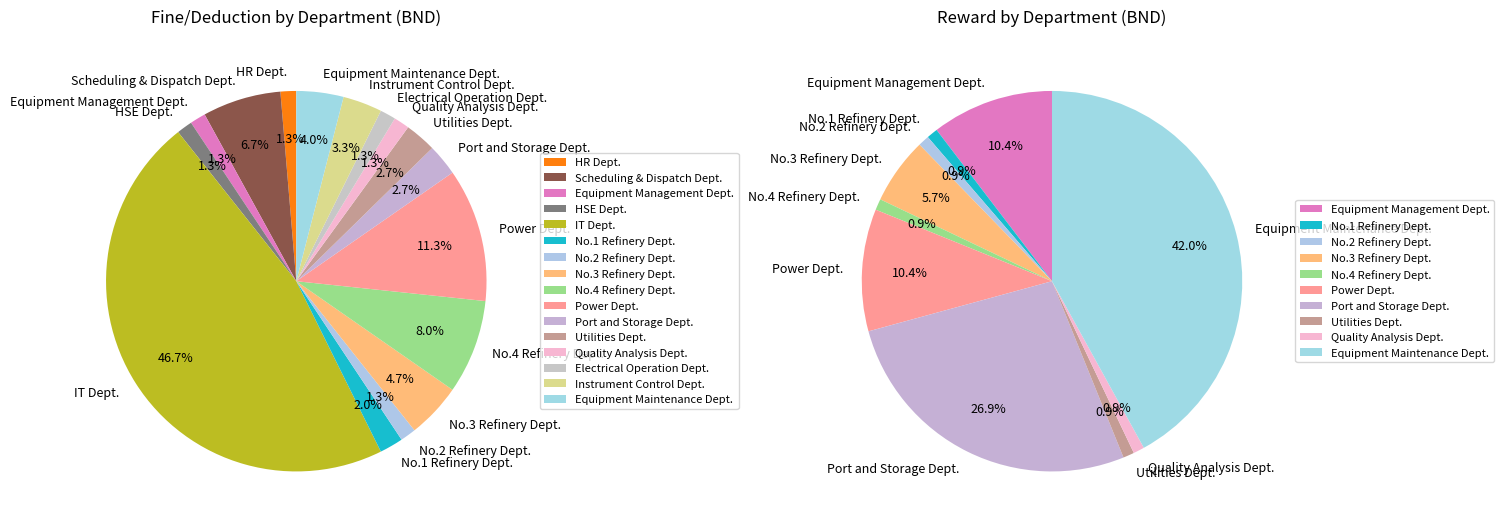

What is the largest slice in the pie chart?

IT Dept.